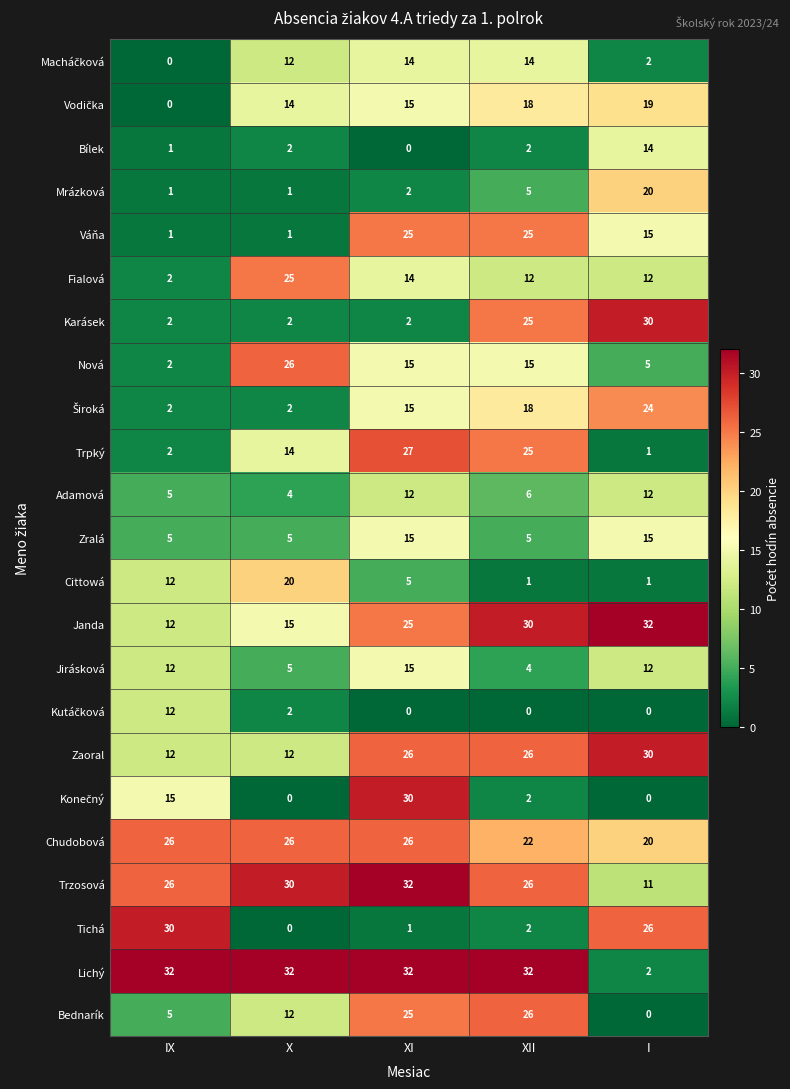

Where is Tichá nearest to the value 15?

I